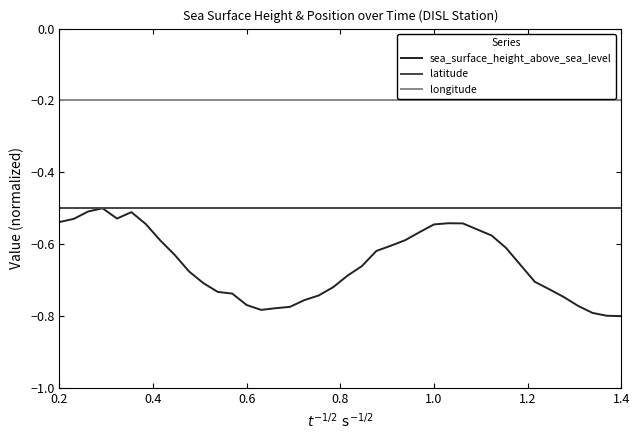

True or false: longitude and sea_surface_height_above_sea_level cross at least once.

False